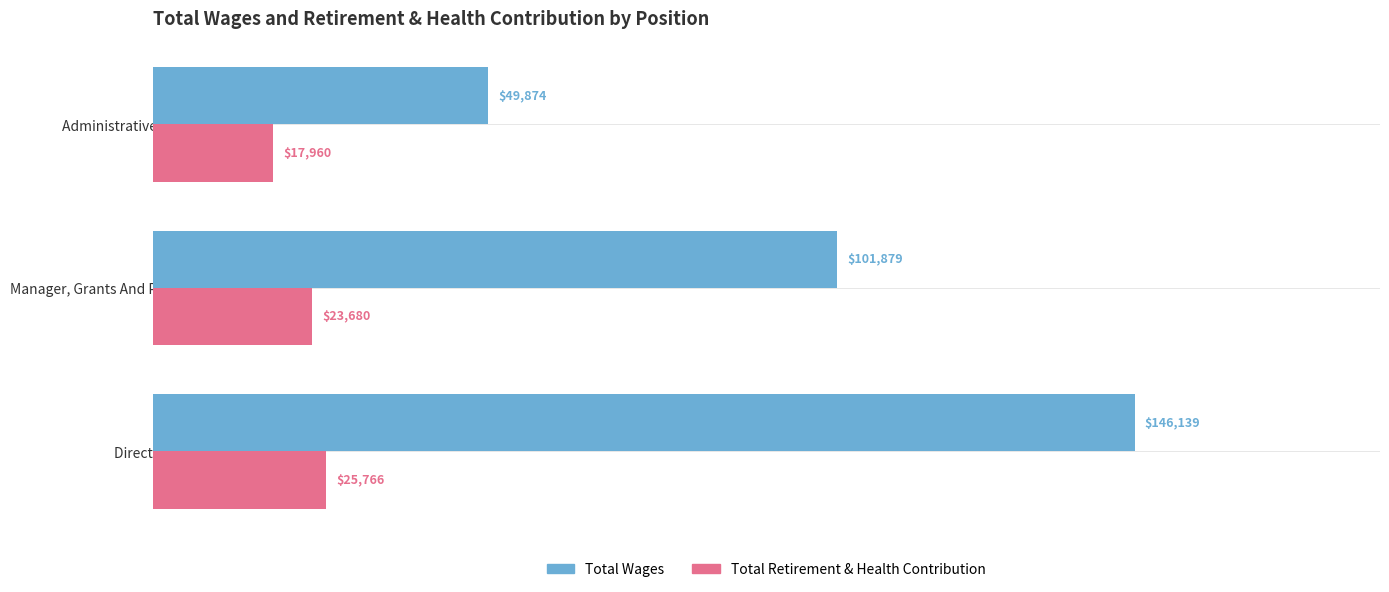

List the labels in order of Total Wages value, largest first.

Director IV, Manager, Grants And Project Development, Administrative Secretary II